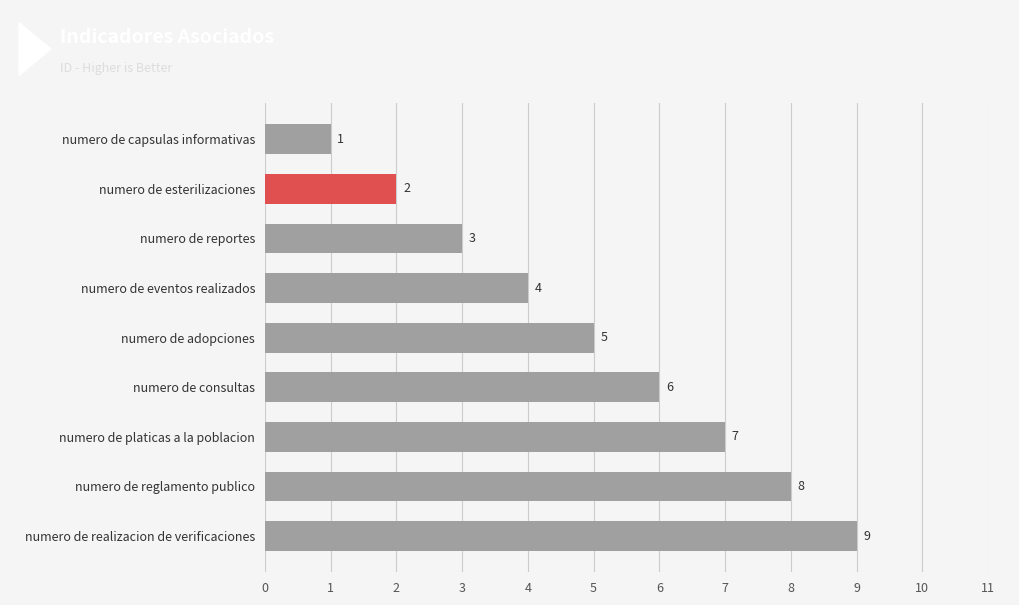

Rank the categories by value from lowest to highest.

numero de capsulas informativas, numero de esterilizaciones, numero de reportes, numero de eventos realizados, numero de adopciones, numero de consultas, numero de platicas a la poblacion, numero de reglamento publico, numero de realizacion de verificaciones